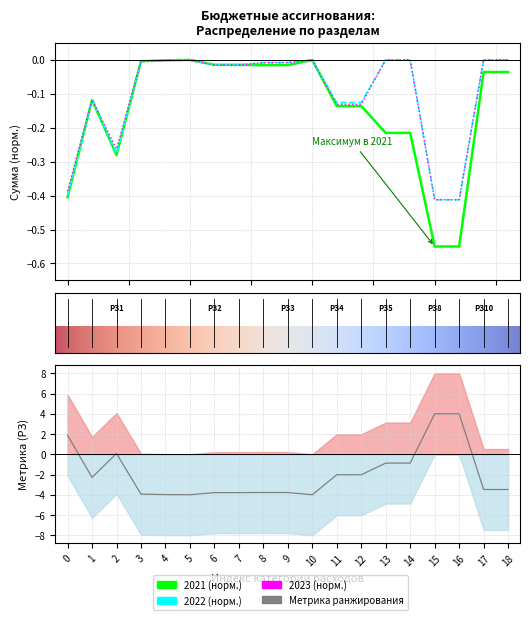

What is the value of the 2021 point at the 17th from the left?

-0.6